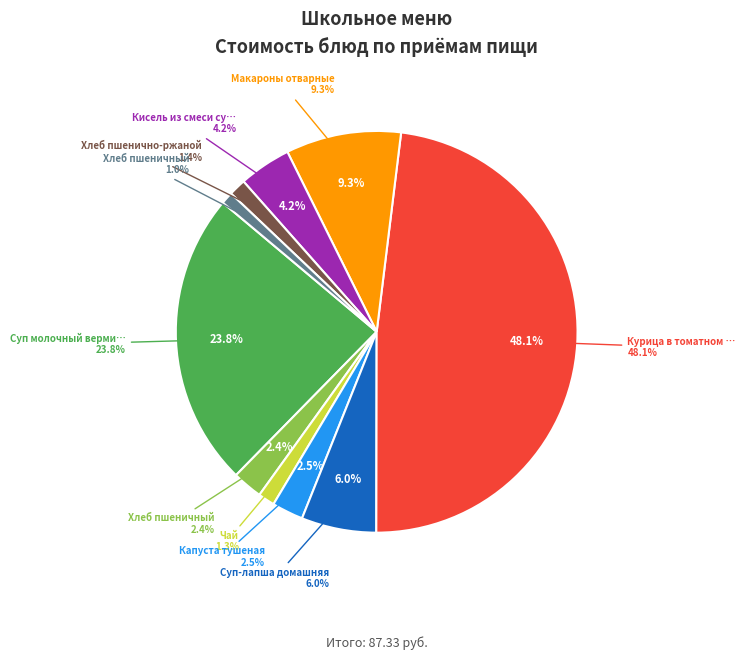

Which slice is the largest?

Курица в томатном соусе